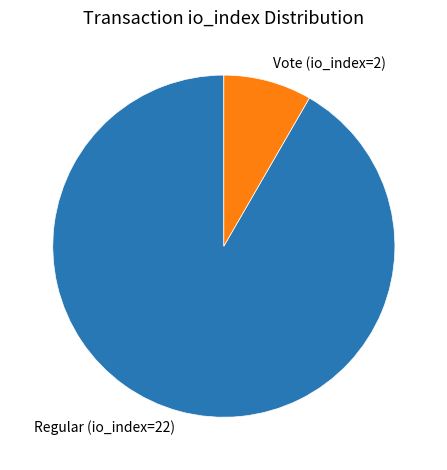

Rank the categories by value from highest to lowest.

Regular (io_index=22), Vote (io_index=2)